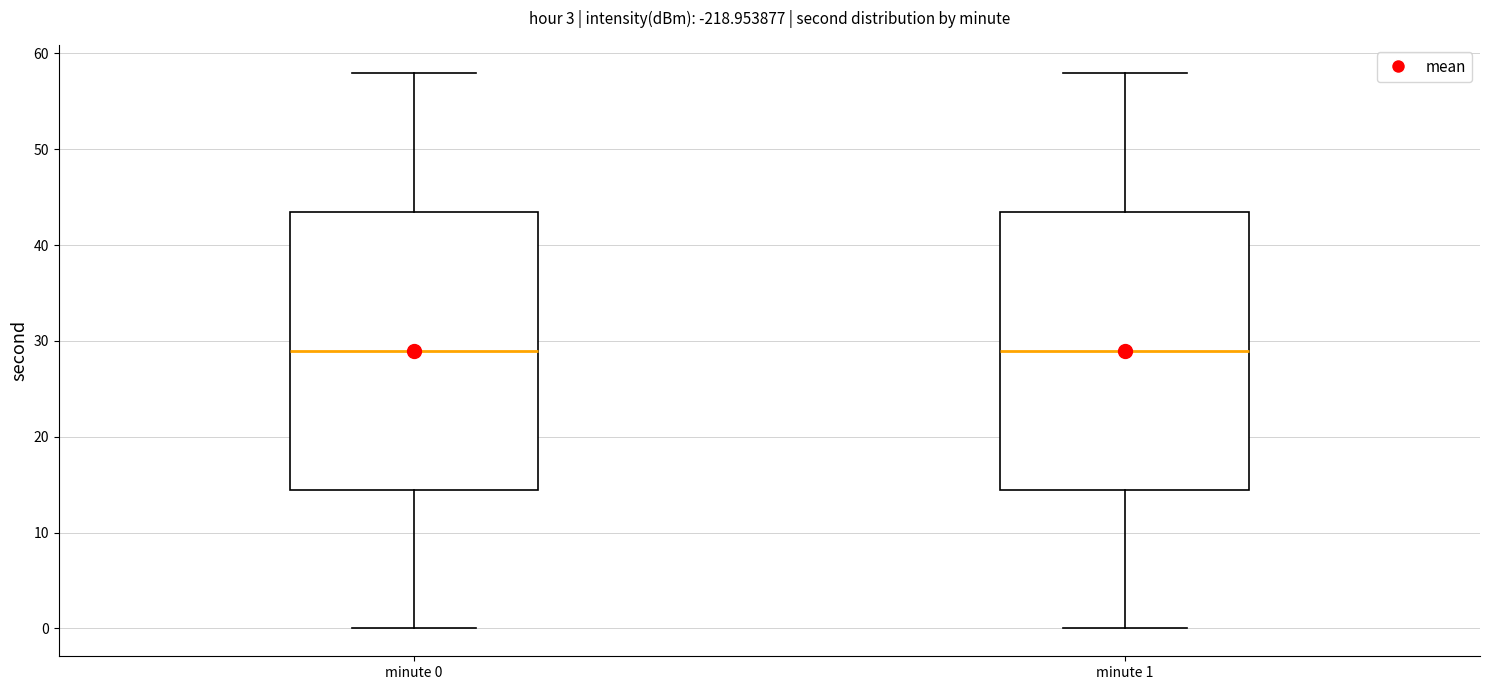

Where is the upper edge of the box for minute 1 on the y-axis? The values are not printed on the chart, so give them approximately, as read against the axis.

44